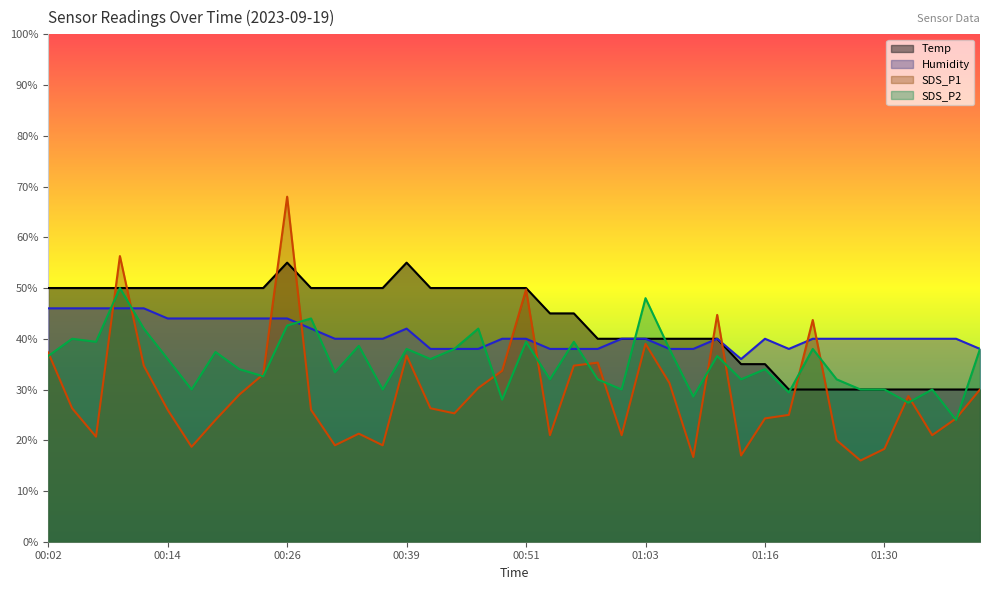

Rank the series at 00:48 from highest to lowest value.

Temp, Humidity, SDS_P1, SDS_P2